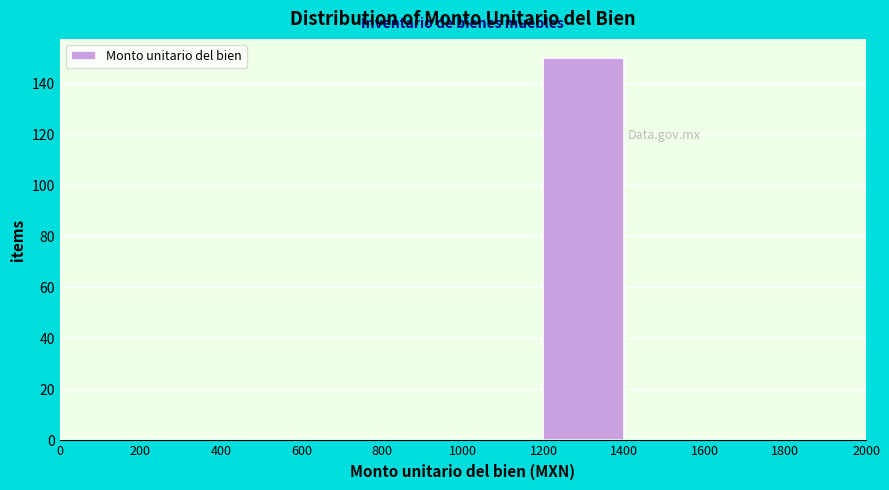

Reading left to right, list every bar in this chart as the range it spans on the x-axis followed by its height. The values are not printed on the chart, so give them approximately, as read against the axis.

0 to 200: 0
200 to 400: 0
400 to 600: 0
600 to 800: 0
800 to 1000: 0
1000 to 1200: 0
1200 to 1400: 150
1400 to 1600: 0
1600 to 1800: 0
1800 to 2000: 0